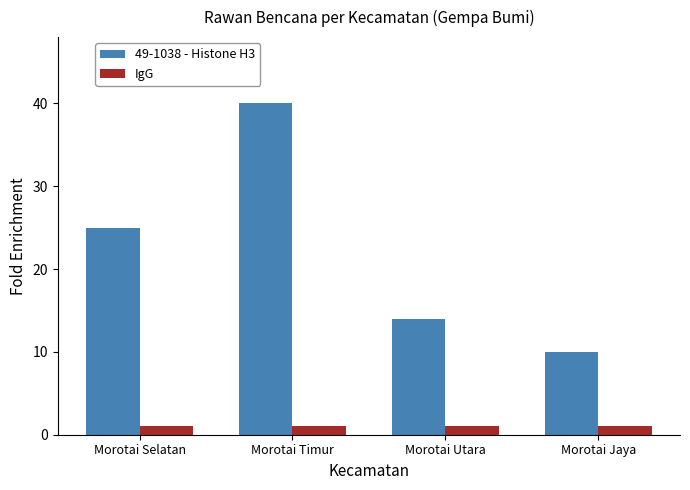

What is the sum of the 49-1038 - Histone H3 values at Morotai Jaya and Morotai Selatan?

35